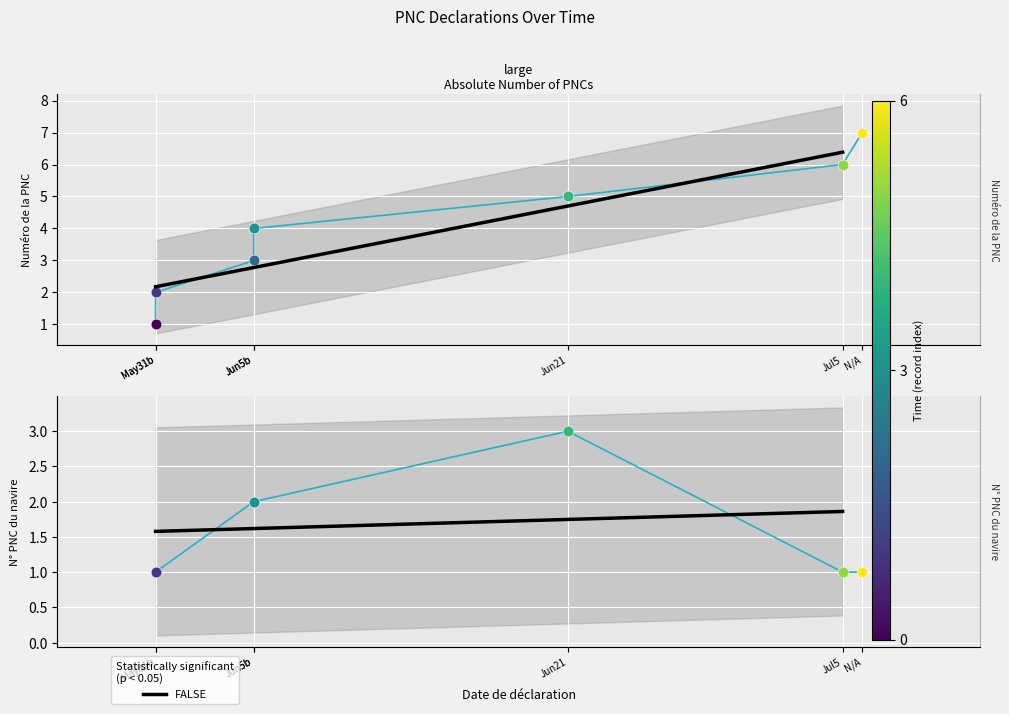

Is the value of N° PNC du navire at Jun5b greater than the value of Numéro de la PNC at Jun5b?

No